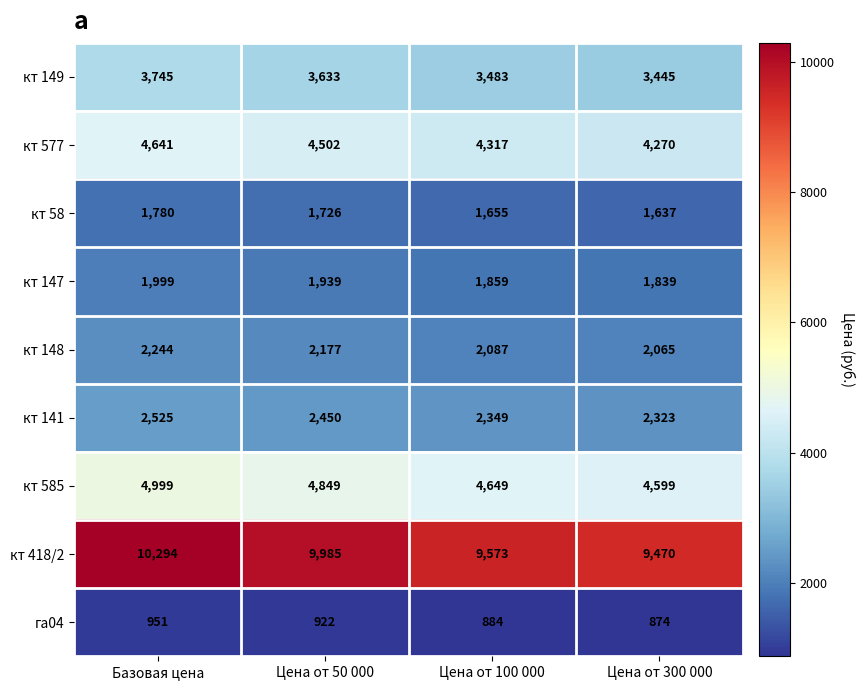

Is it true that кт 418/2 equals 15683 at Цена от 50 000?

False